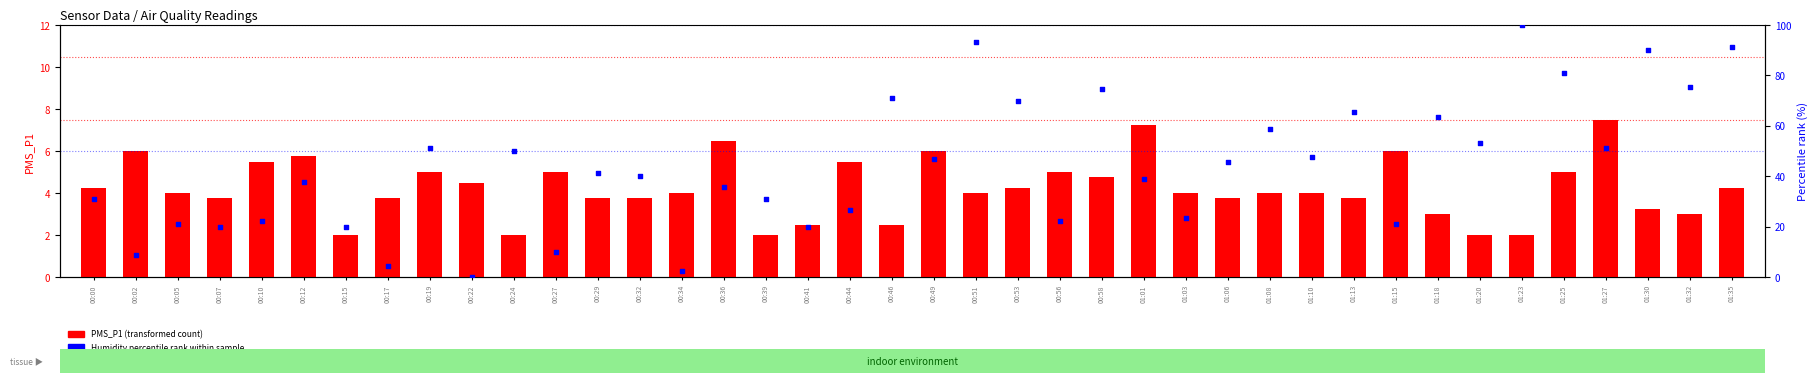

Which series reaches the minimum Y coordinate?

Humidity % rank